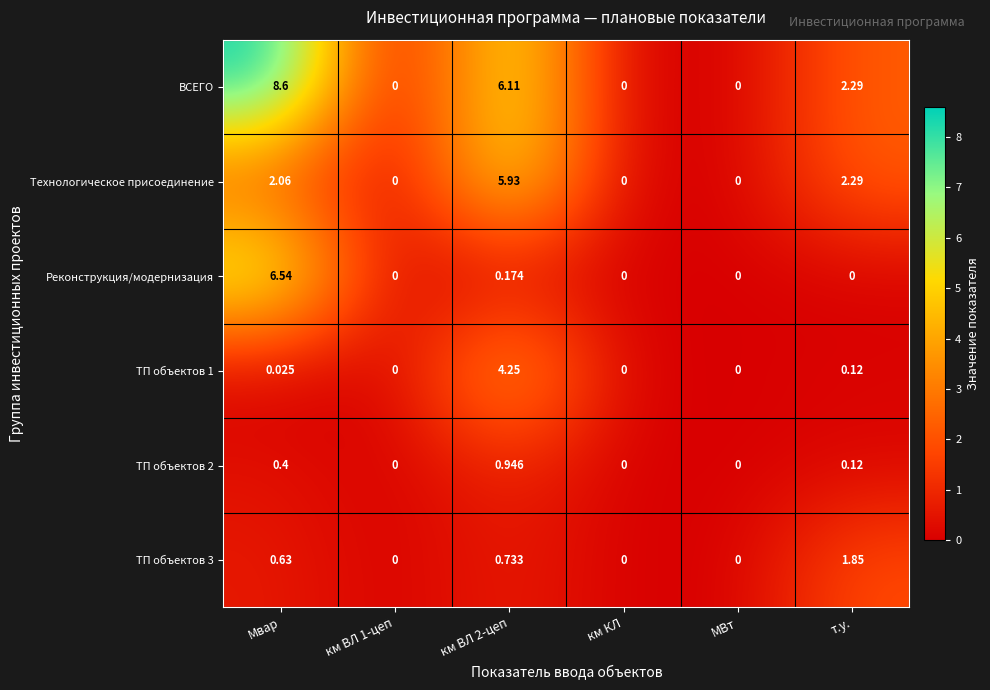

At which label does ВСЕГО first exceed 2?

Мвар